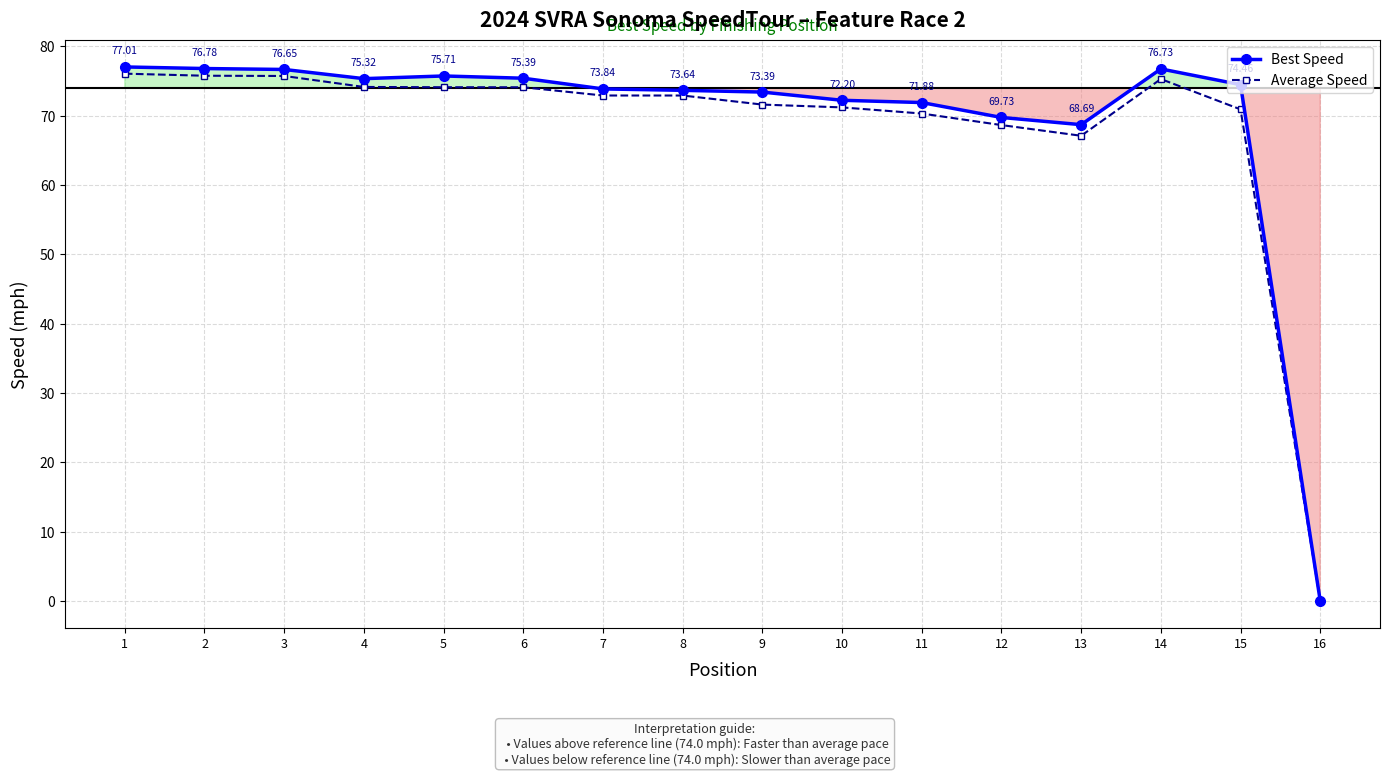

How many values in Best Speed are above zero?

15